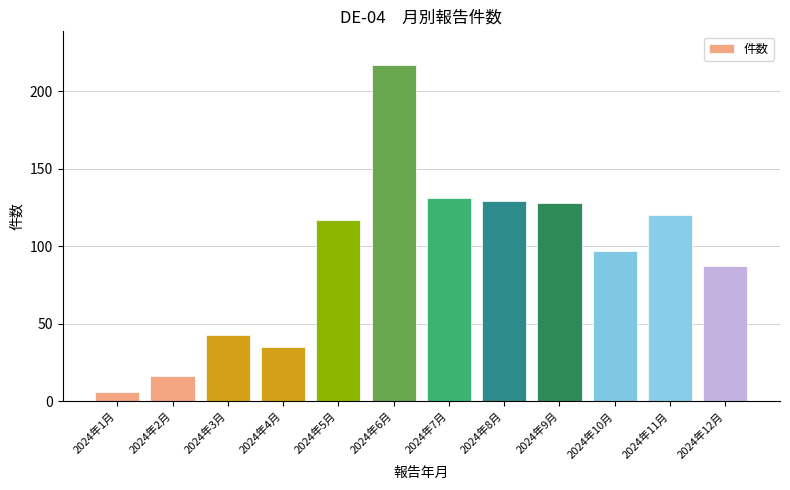

What is the label of the 9th bar from the left?

2024年9月